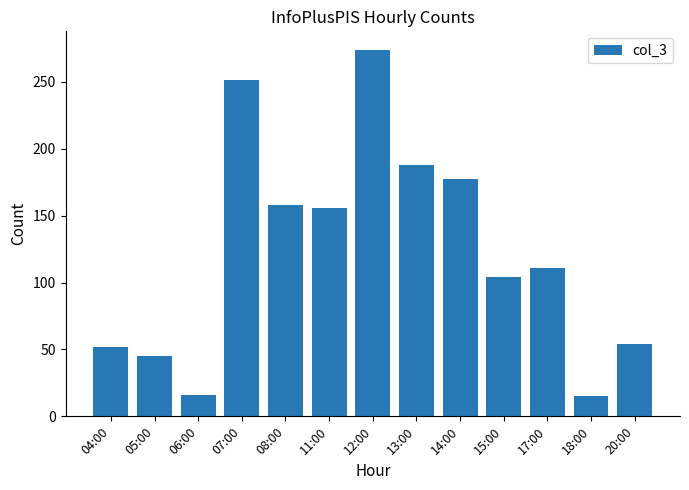

What is the sum of the values at 04:00 and 14:00?

229